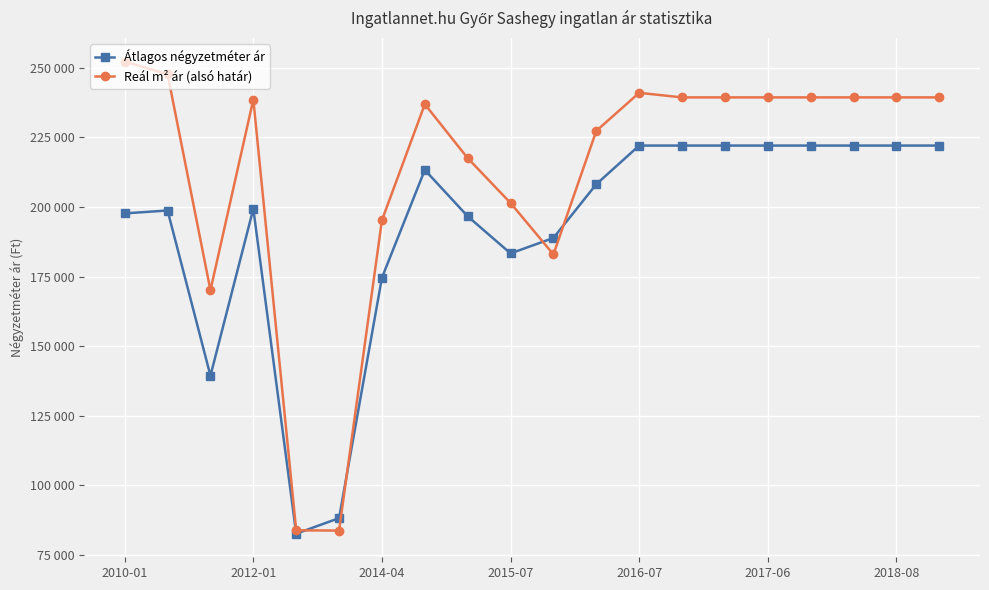

Does the chart have visible grid lines?

Yes